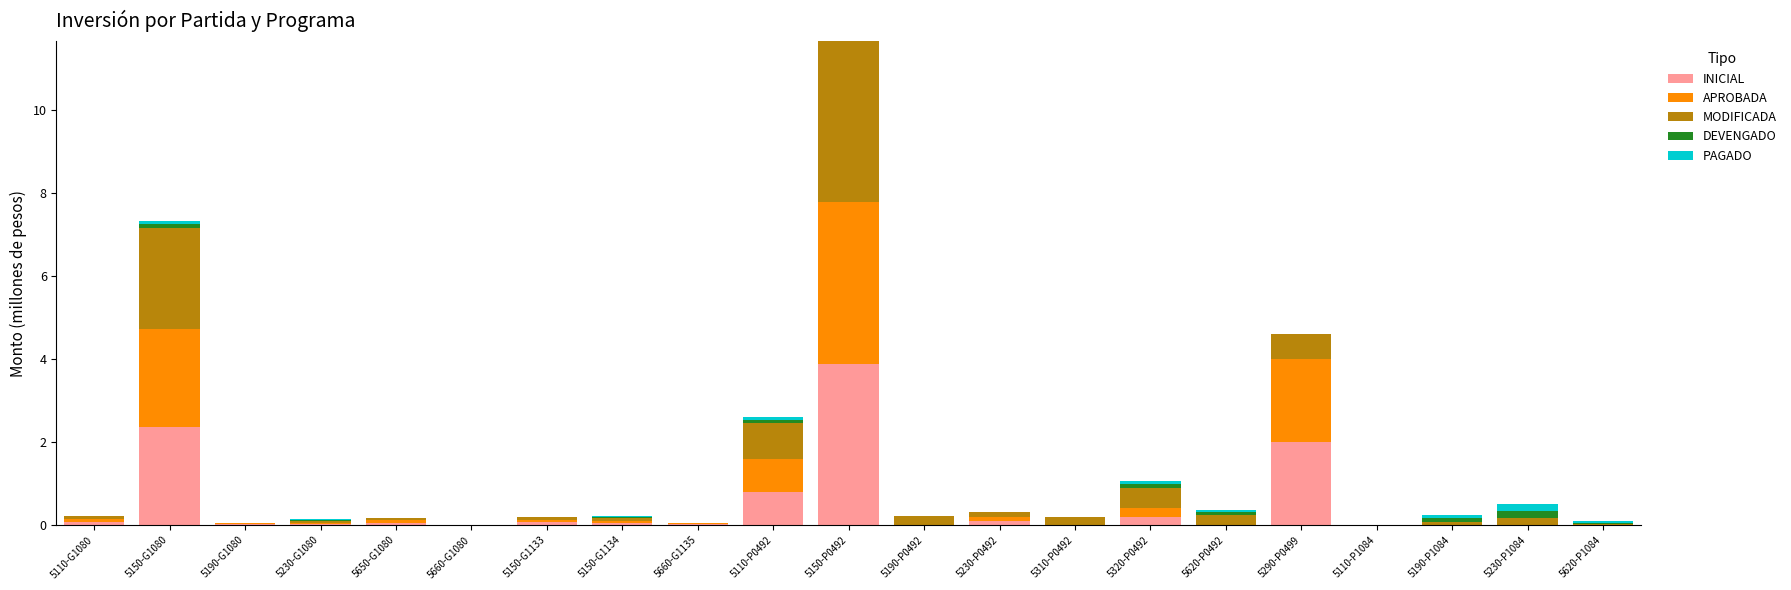

How many series are shown in this chart?

5